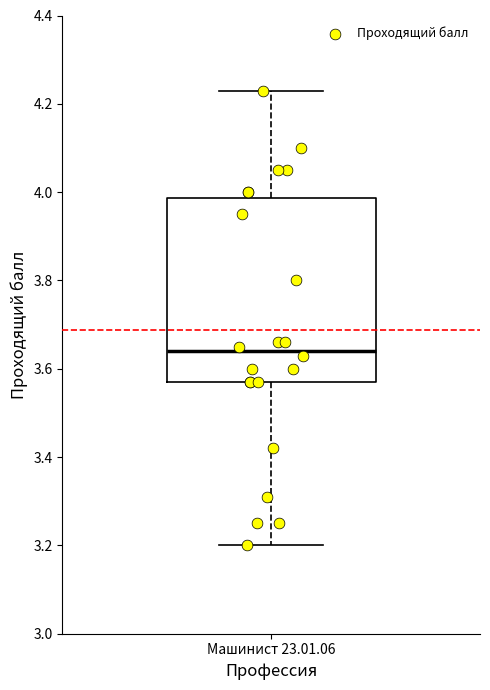

Read this box plot against the y-axis: the position of the median line, the range covered by the box, and the ends of both whiskers. The values are not printed on the chart, so give them approximately, as read against the axis.

median 3.64, box 3.58 to 3.98, whiskers 3.20 to 4.24